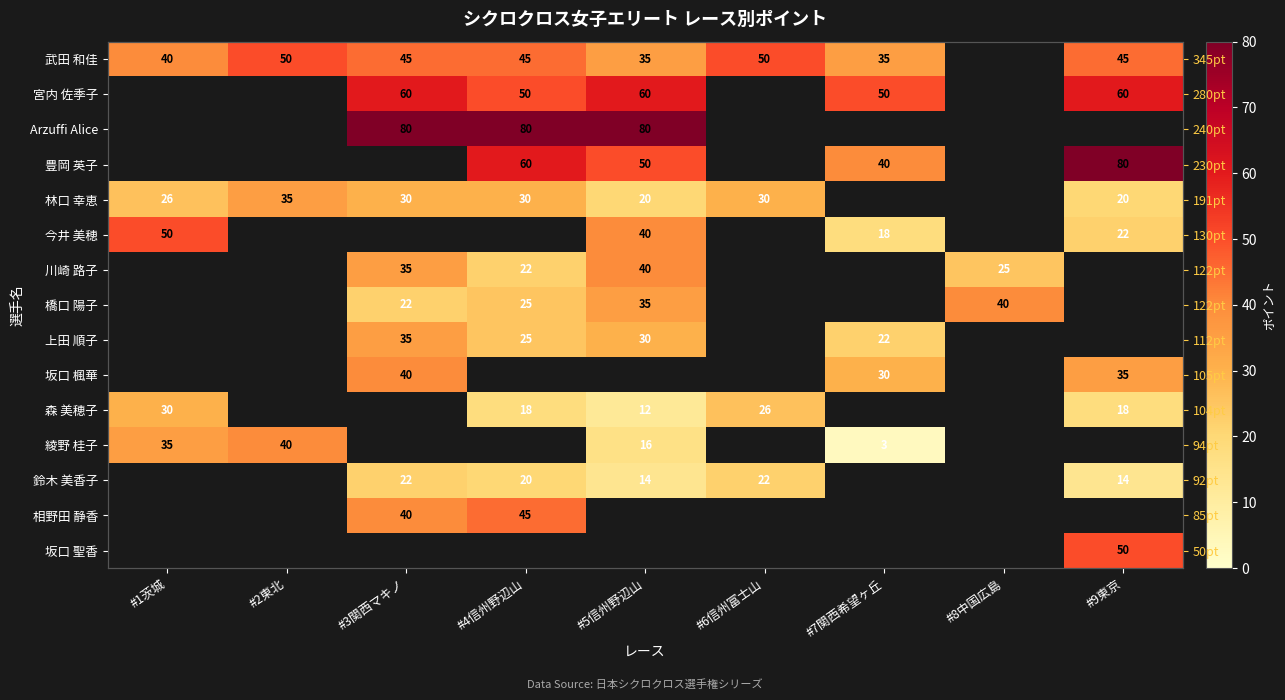

Which label corresponds to the largest value in the chart?

#3関西マキノ